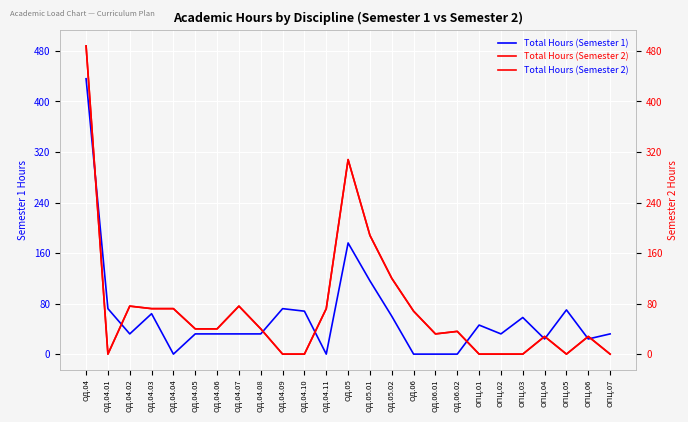

Rank the series by their maximum value, from highest to lowest.

Total Hours (Semester 2), Total Hours (Semester 1)